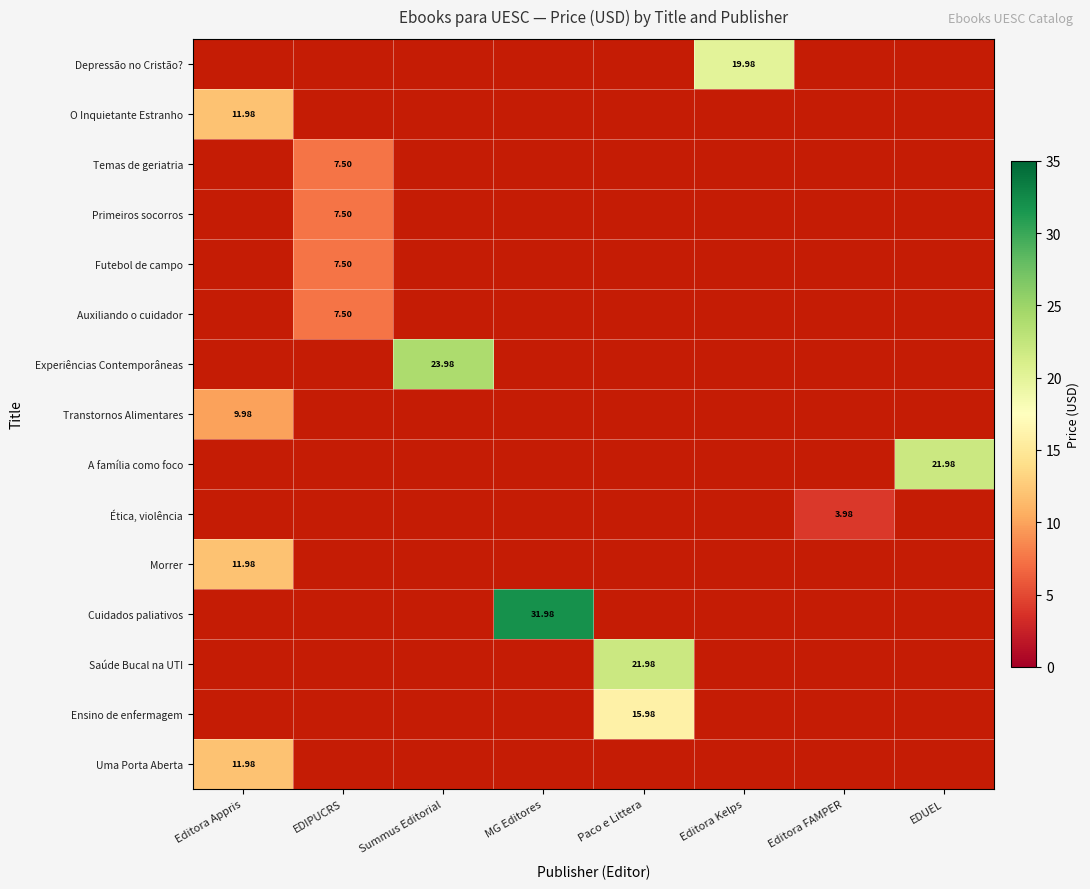

What is the difference between the Summus/MG/Paco values at Uma Porta Aberta and Temas de geriatria?

8.0